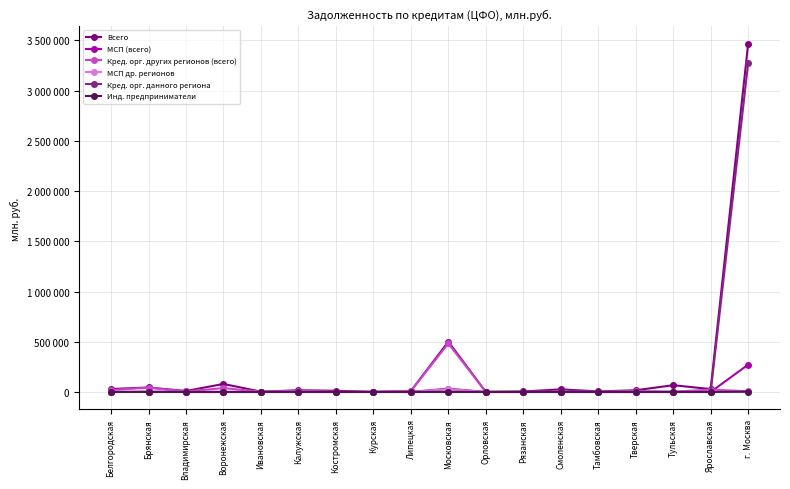

Is this an area chart (filled region under the line)?

No